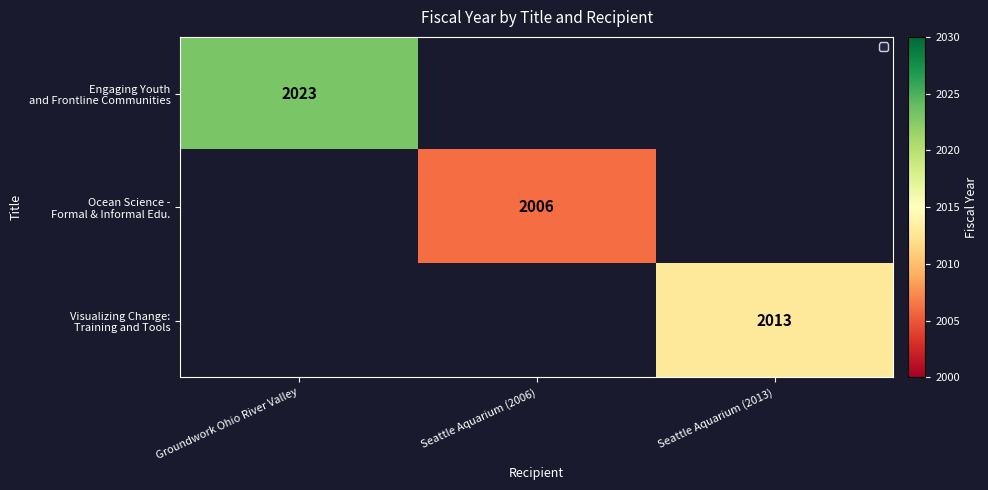

At how many categories does at least one series exceed 2012?

2